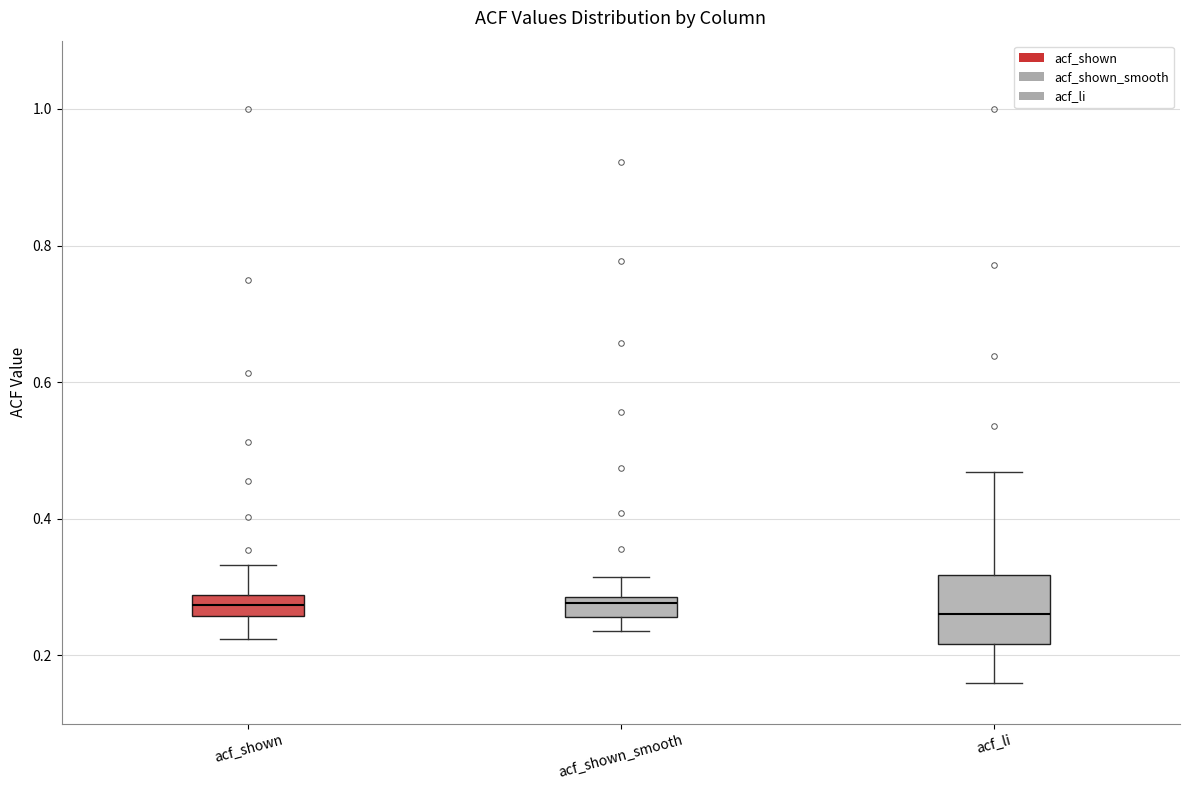

Where is the lower edge of the box for acf_shown on the y-axis? The values are not printed on the chart, so give them approximately, as read against the axis.

0.26